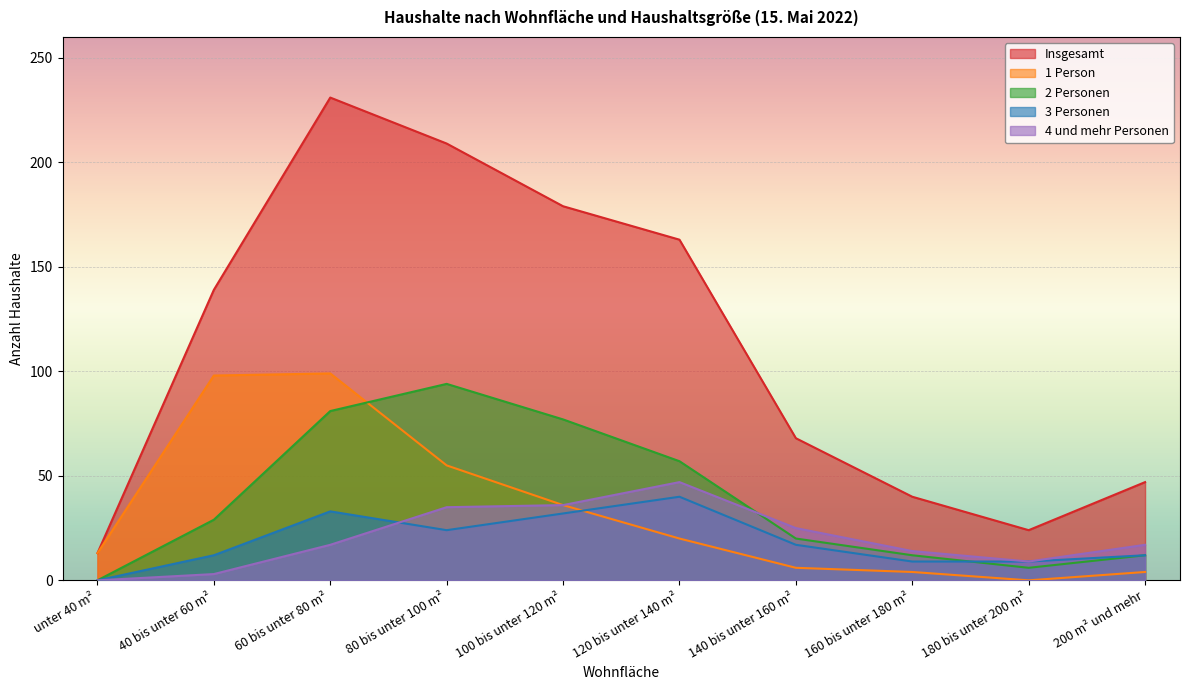

What position from the right is 180 bis unter 200 m²?

2